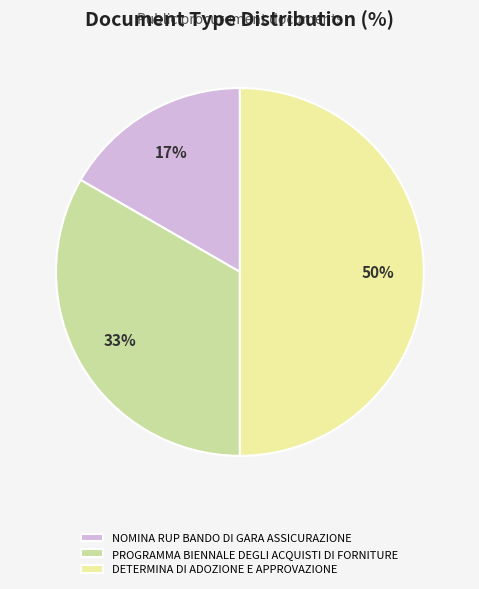

Rank the categories by value from highest to lowest.

DETERMINA DI ADOZIONE E APPROVAZIONE, PROGRAMMA BIENNALE DEGLI ACQUISTI DI FORNITURE, NOMINA RUP BANDO DI GARA ASSICURAZIONE